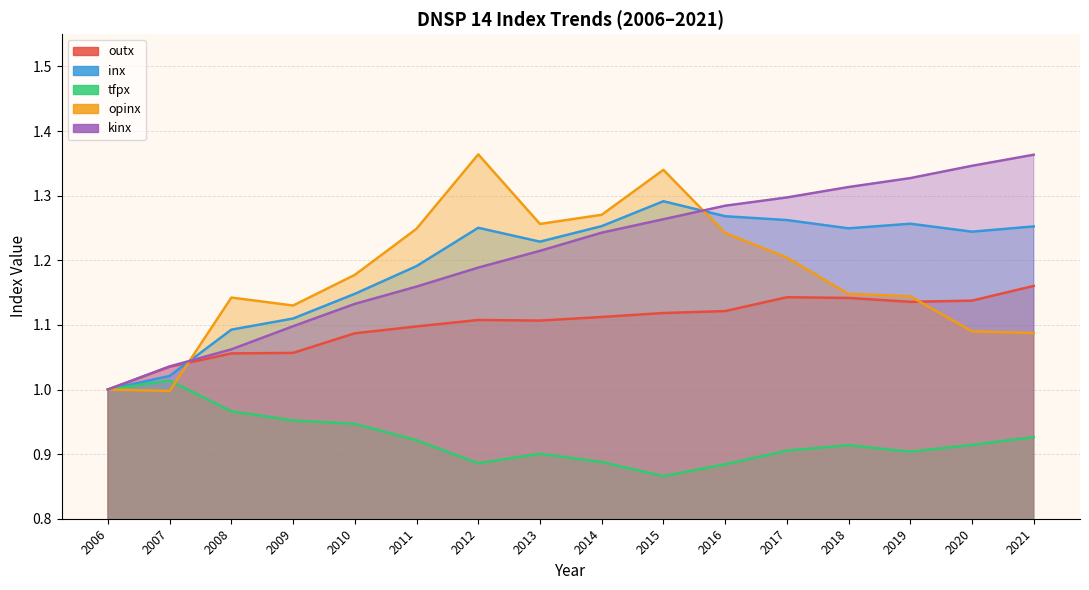

Rank the series at 2017 from highest to lowest value.

kinx, inx, opinx, outx, tfpx